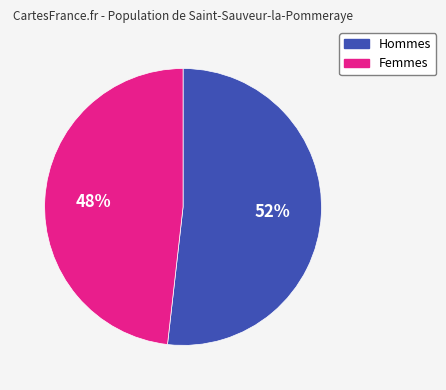

Does any single category account for the majority?

Yes